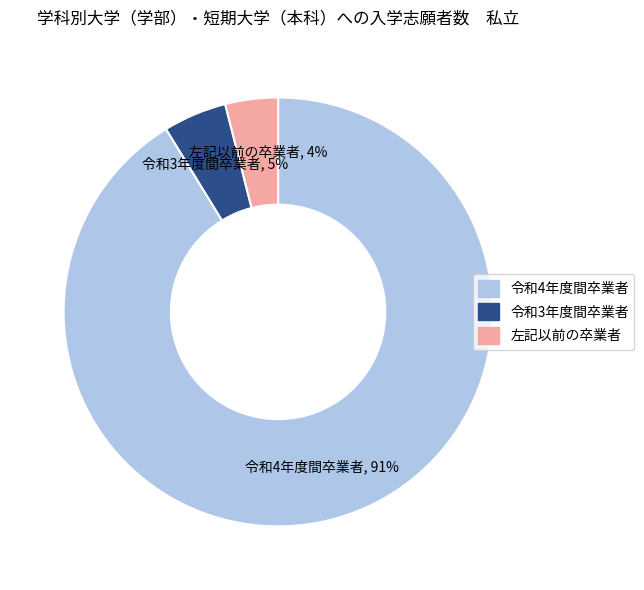

Which category accounts for the majority?

令和4年度間卒業者